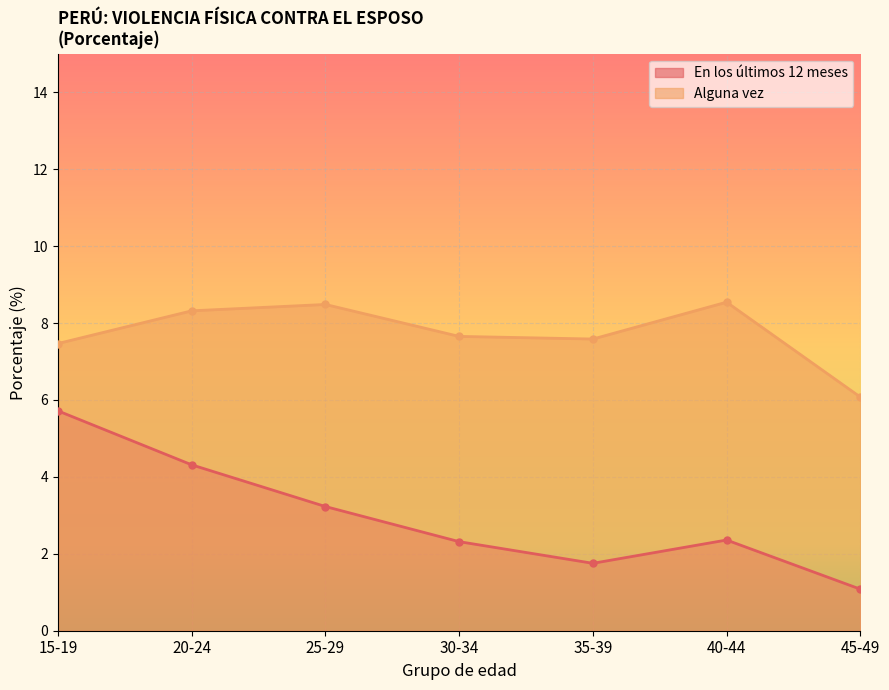

What is the minimum value for Alguna vez?

6.1